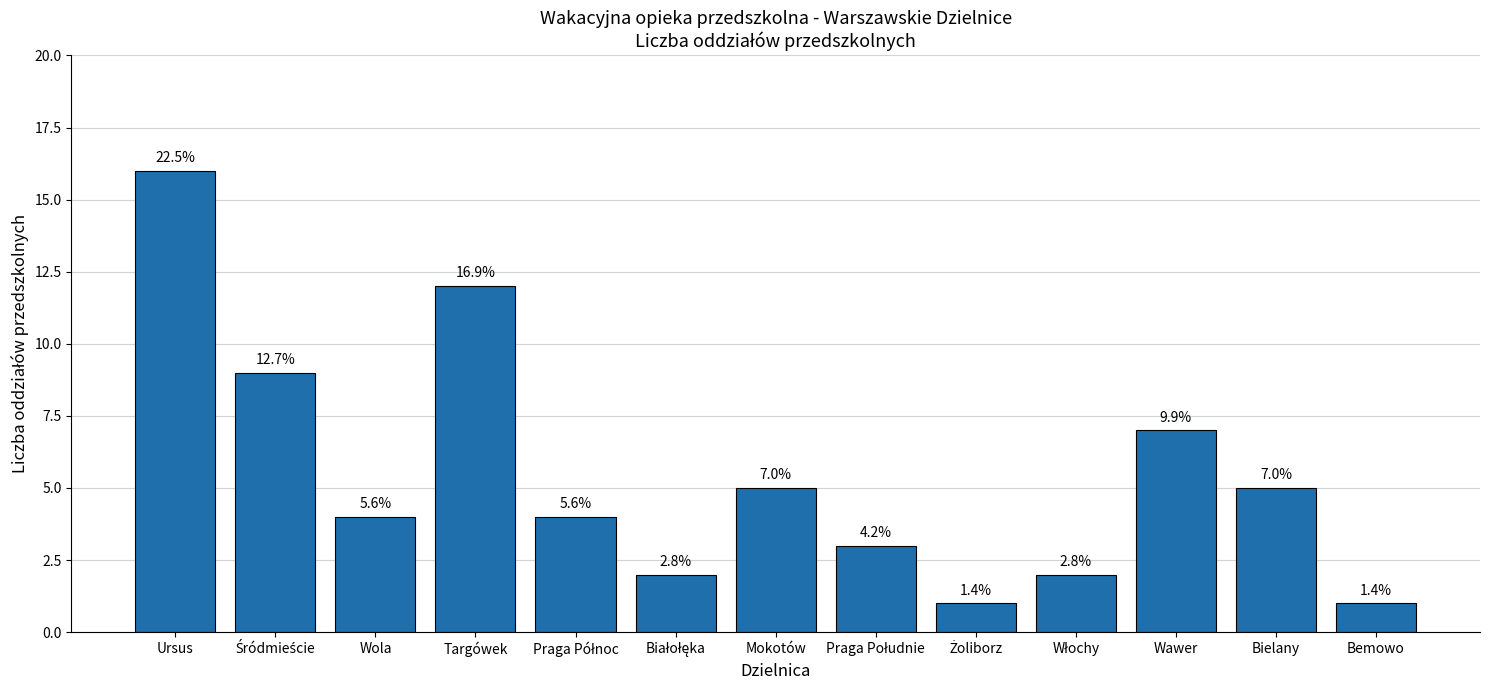

Is it true that the value at Ursus is 16?

True